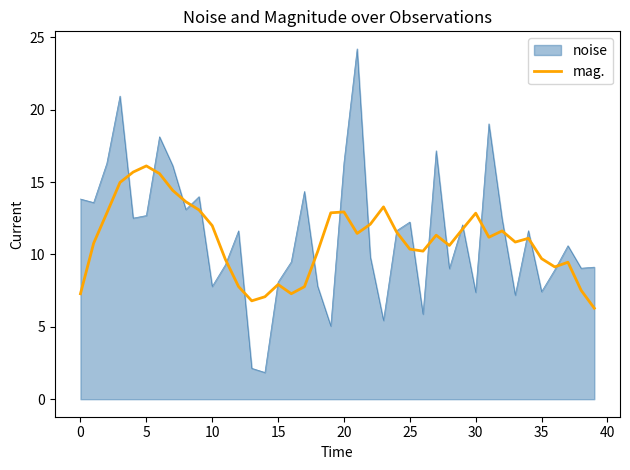

Which series has the largest range (max minus min)?

noise